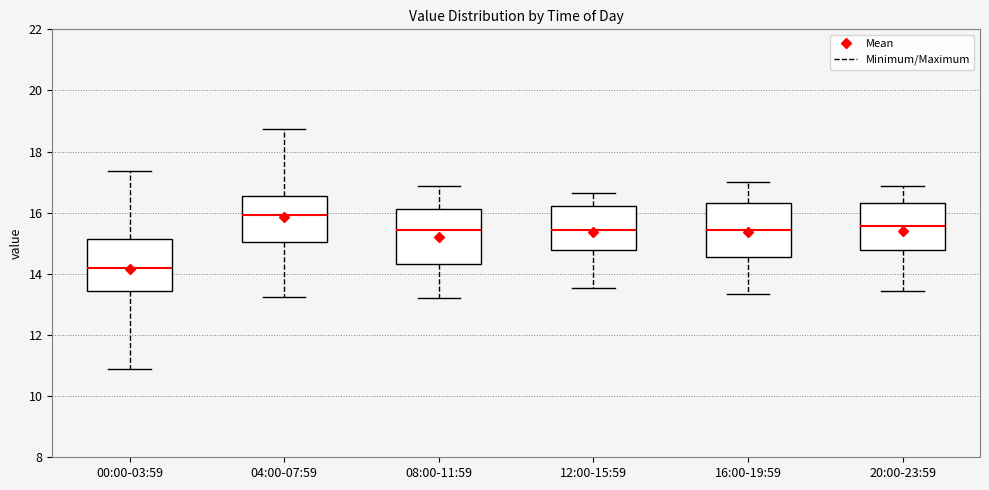

Where does the median line of the box for 12:00-15:59 sit on the y-axis? The values are not printed on the chart, so give them approximately, as read against the axis.

15.4